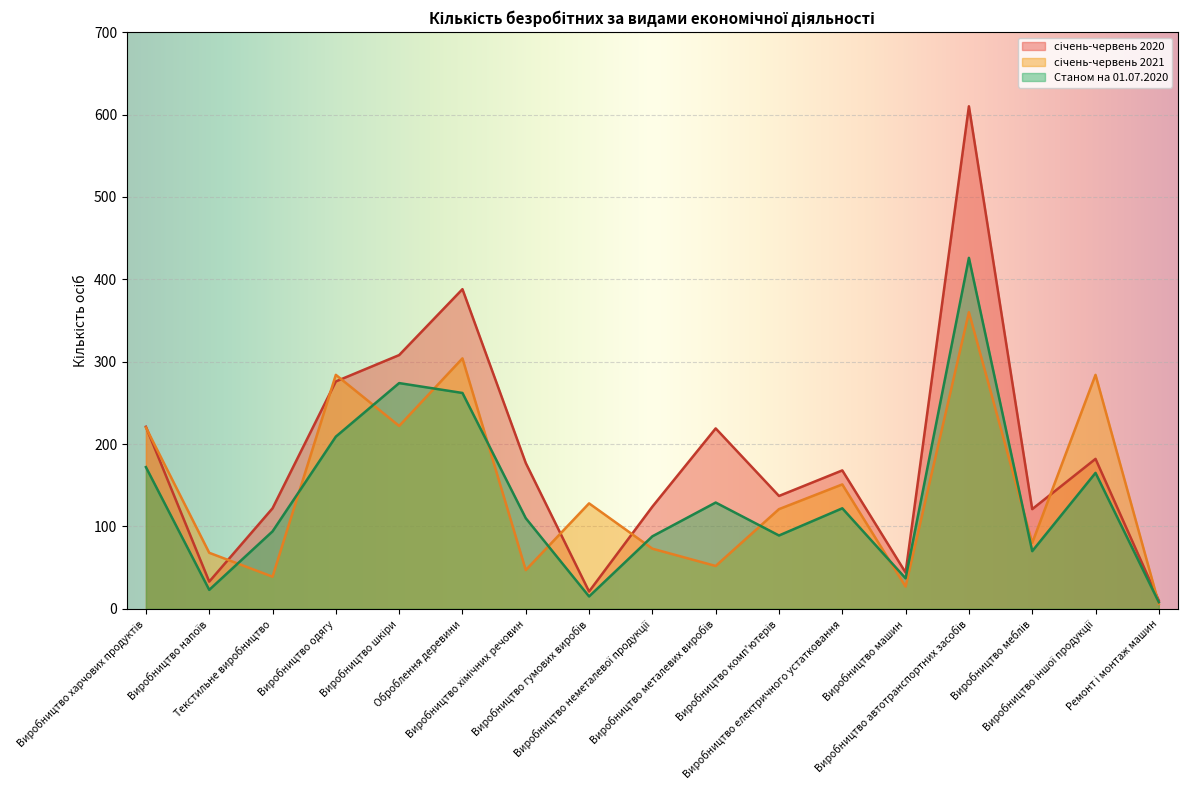

At Виробництво напоїв, list the series in order from smallest to largest.

Станом на 01.07.2020, січень-червень 2020, січень-червень 2021